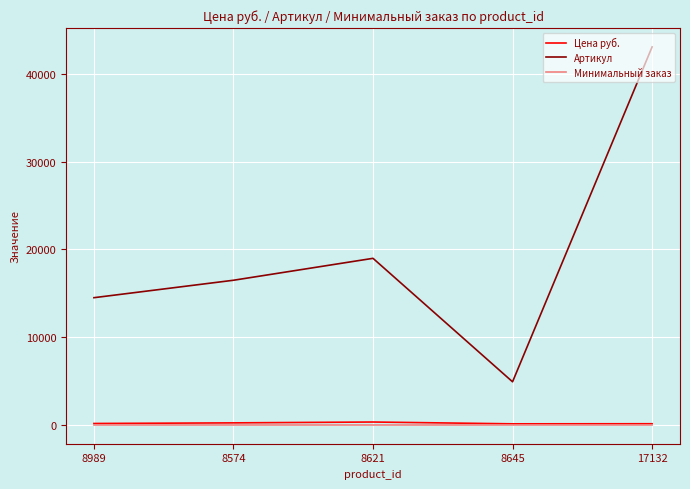

At which category is the sum across all series the highest?

17132